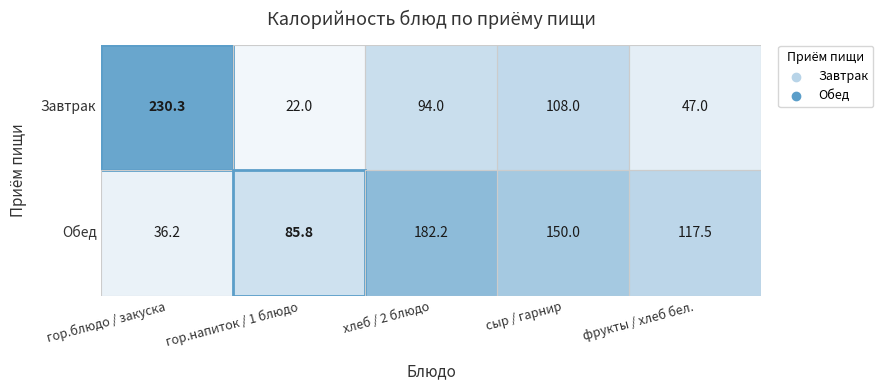

Is it true that Завтрак equals 108.0 at сыр / гарнир?

True